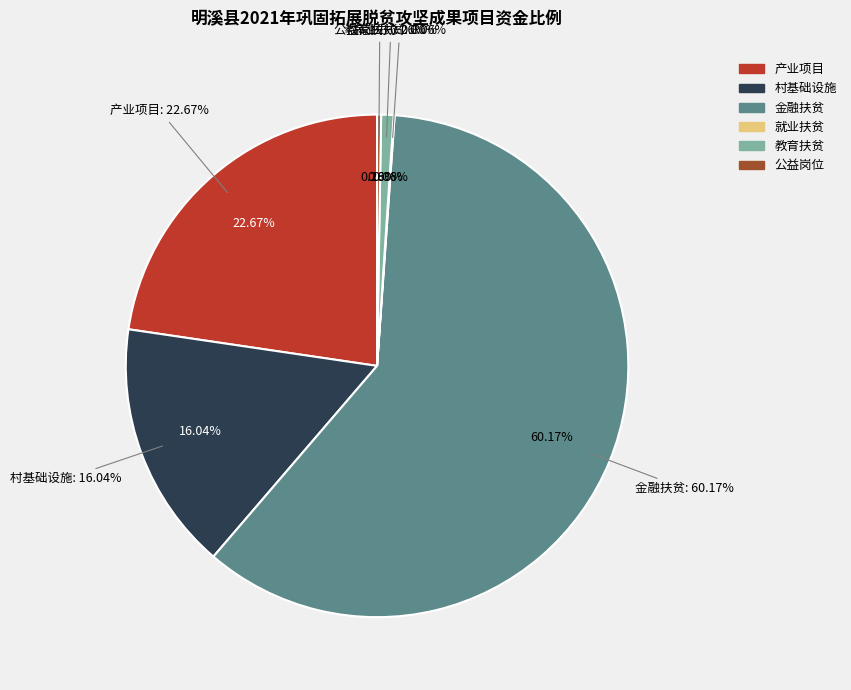

Which category has the smallest portion of the pie?

就业扶贫